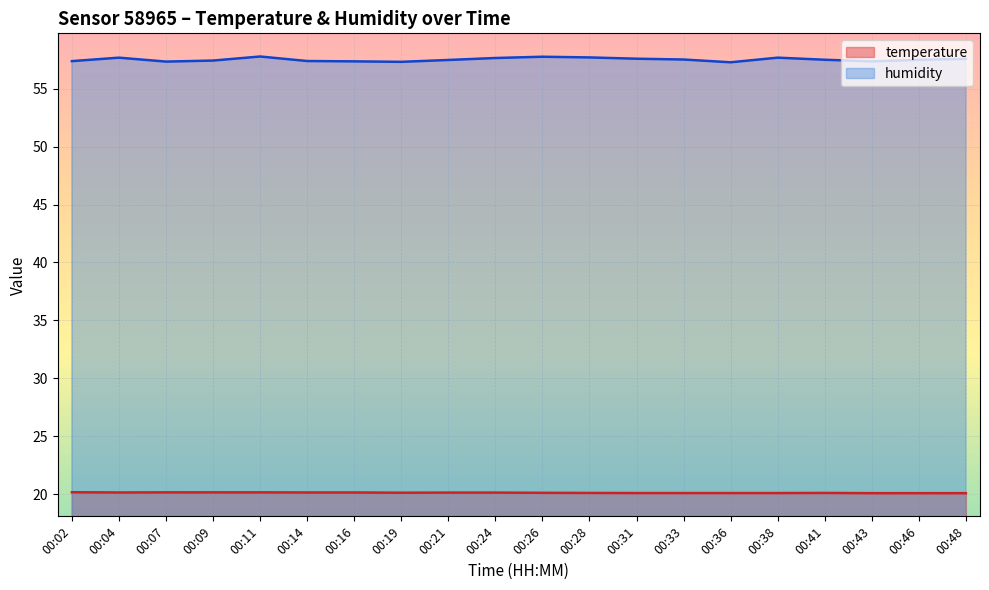

Count the temperature values in the range 20 to 21.

20